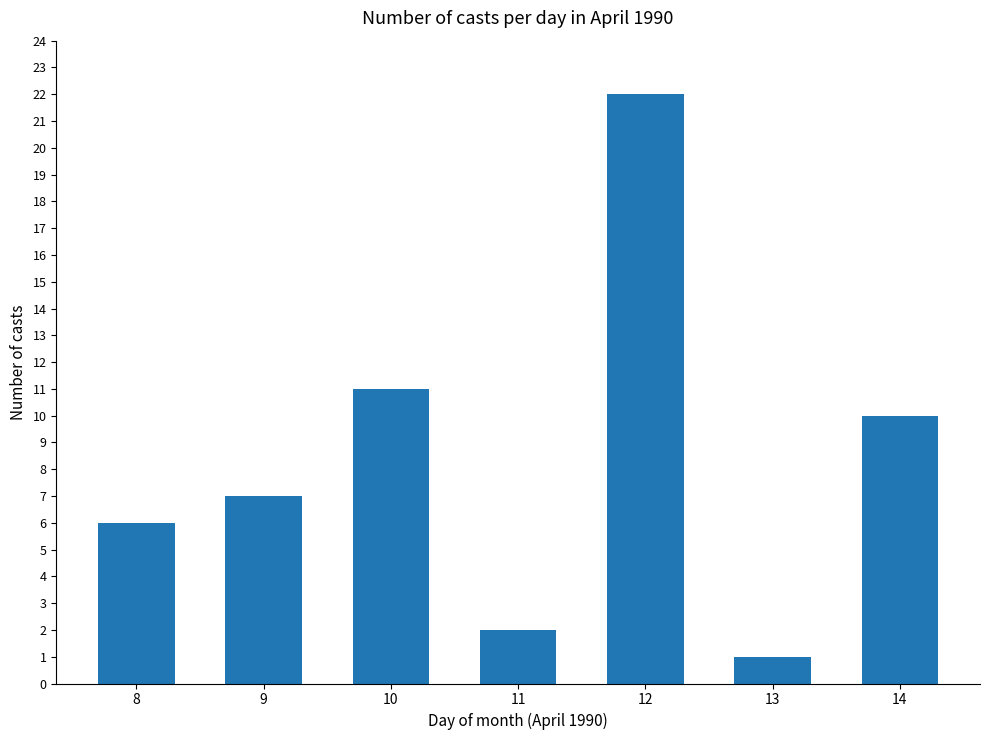

What is the value of the 3rd bar from the left?

11